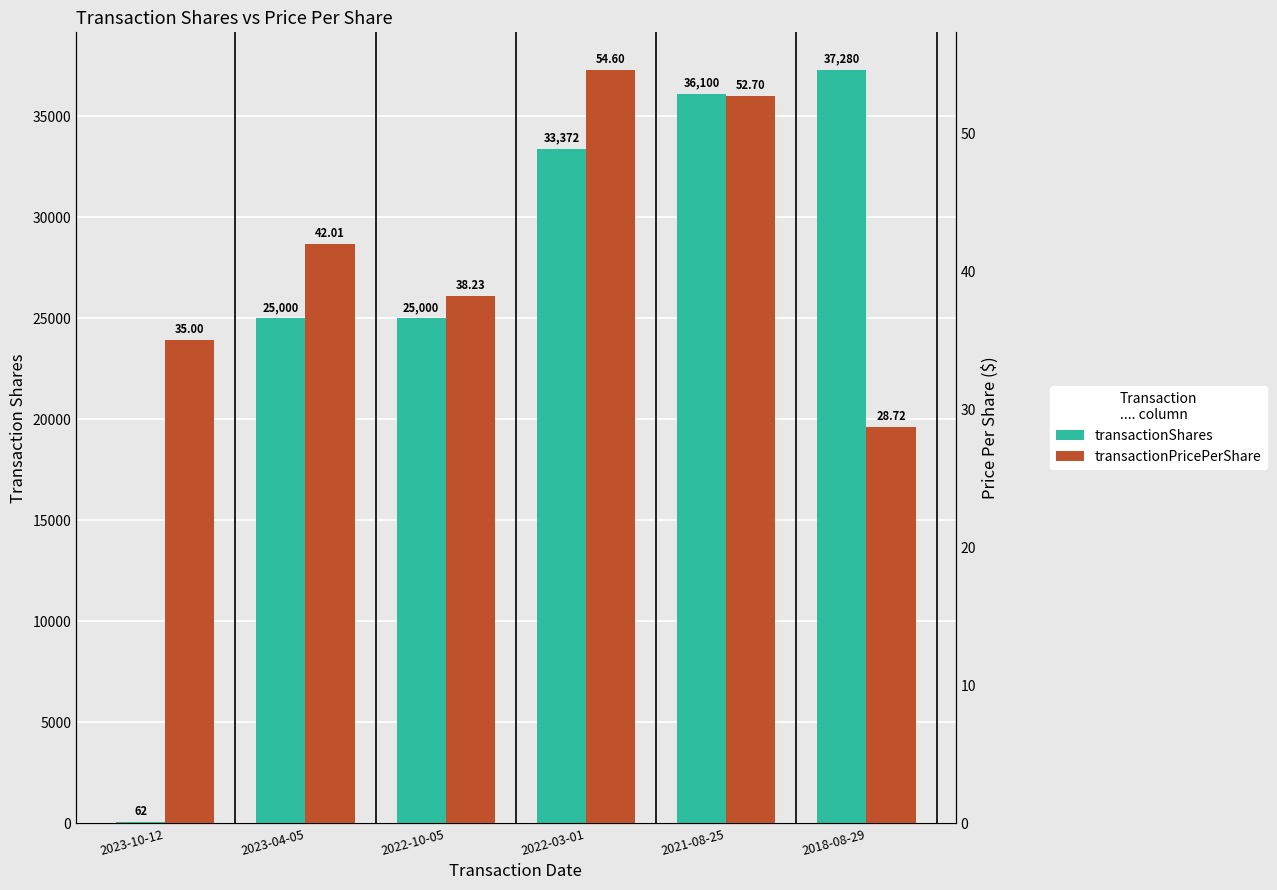

Is the value of transactionShares at 2021-08-25 greater than the value of transactionPricePerShare at 2022-10-05?

Yes